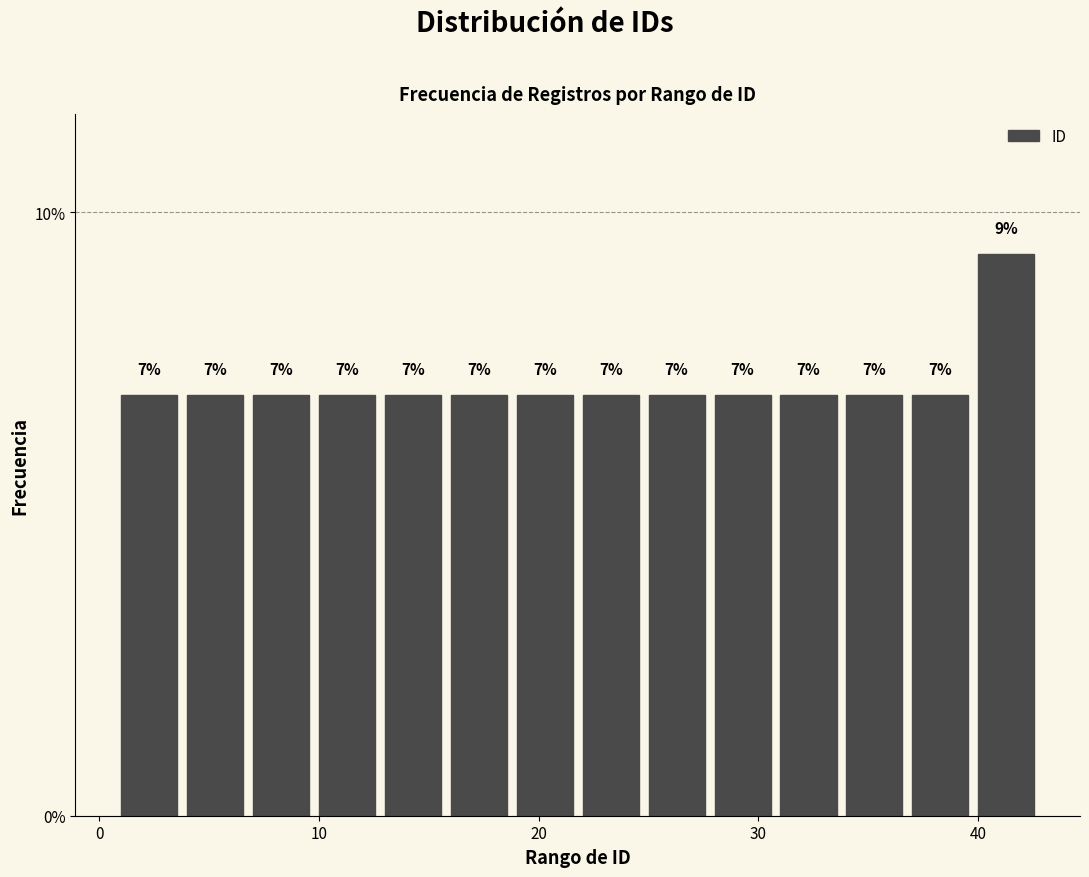

Around what value on the x-axis is the tallest bar? Give the approximate position of its centre, as read against the axis.

41